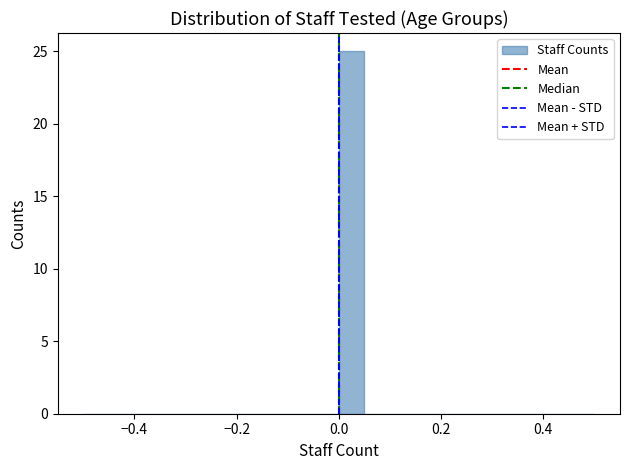

Around what value on the x-axis is the tallest bar? Give the approximate position of its centre, as read against the axis.

0.02